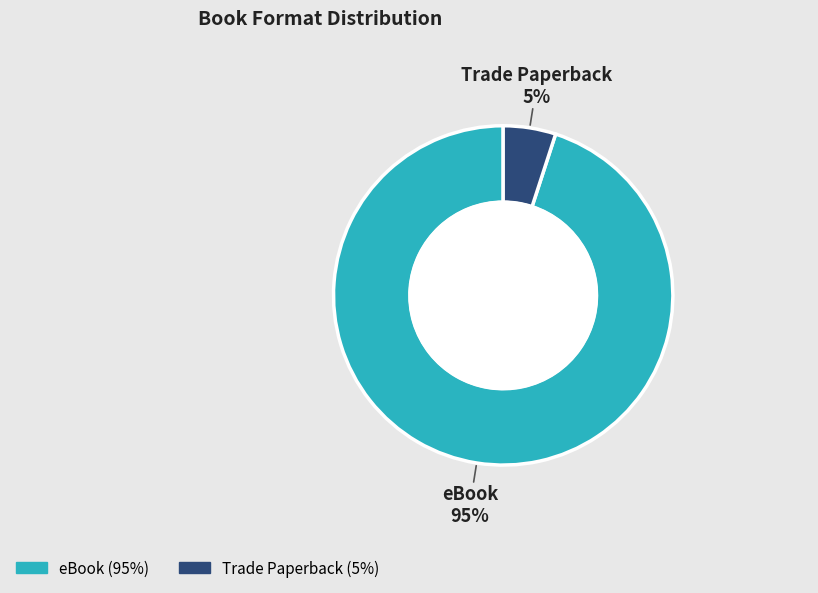

Count the number of slices in the pie.

2